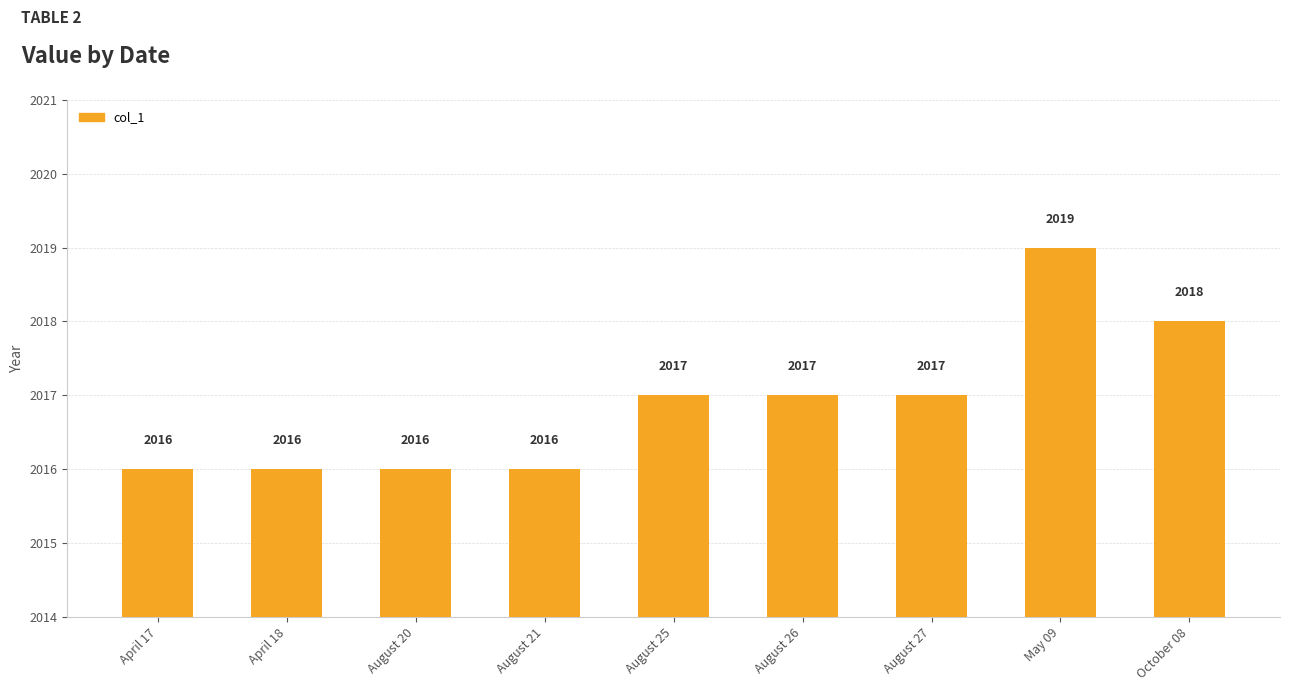

What is the label of the 5th bar from the left?

August 25